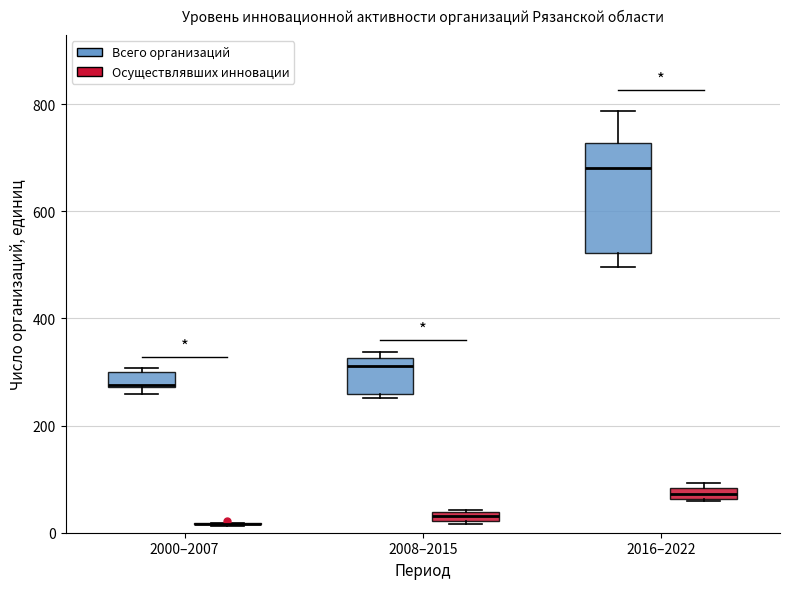

Where is the upper edge of the box for 2008–2015 (Осуществлявших инновации) on the y-axis? The values are not printed on the chart, so give them approximately, as read against the axis.

40